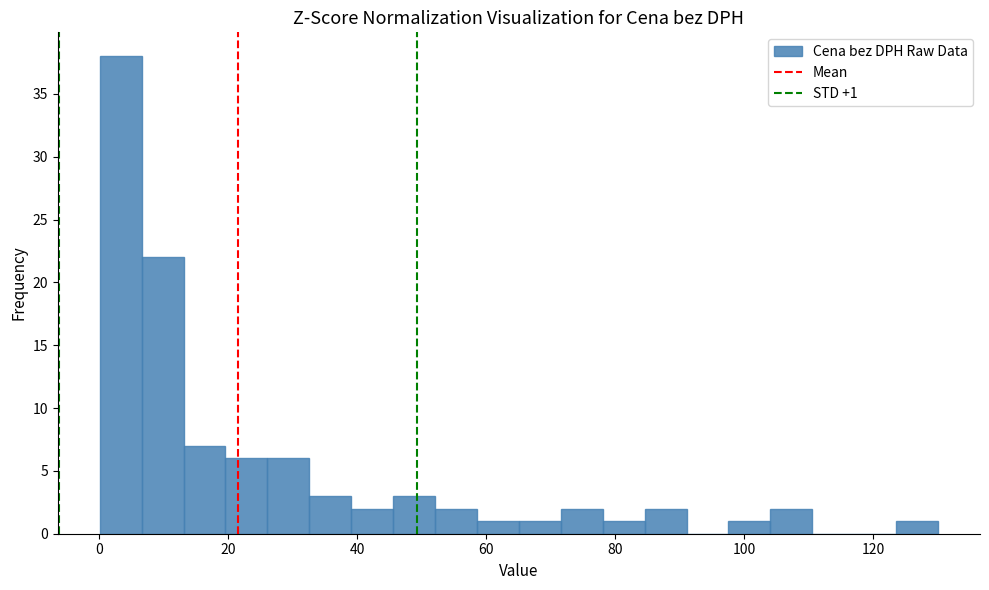

Read against the x-axis, roughly where is the centre of the tallest bar?

4